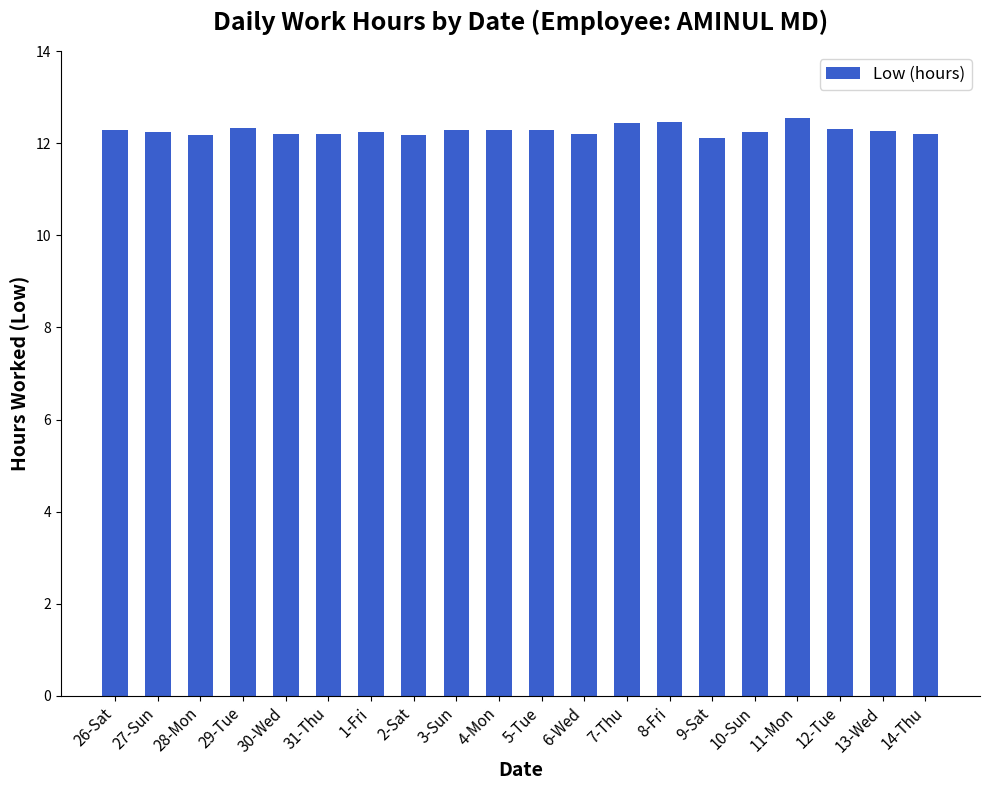

What is the label of the 10th bar from the right?

5-Tue